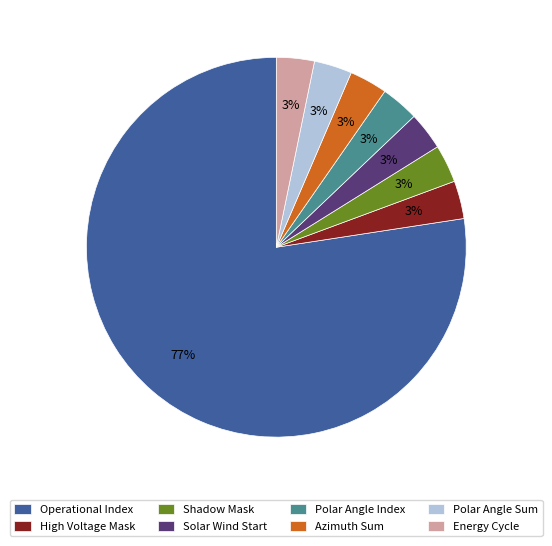

Approximately how many times larger is the value at High Voltage Mask compared to Energy Cycle?

1.0